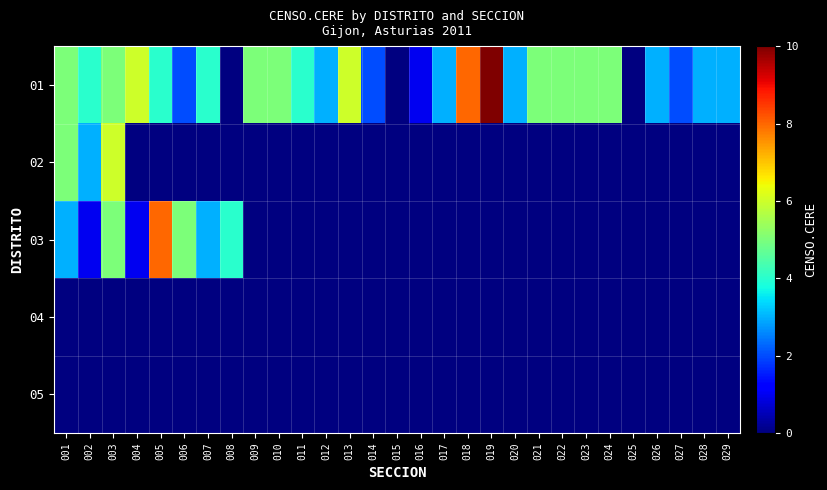

List the series in order of their overall mean, highest first.

01, 02, 03, 04, 05